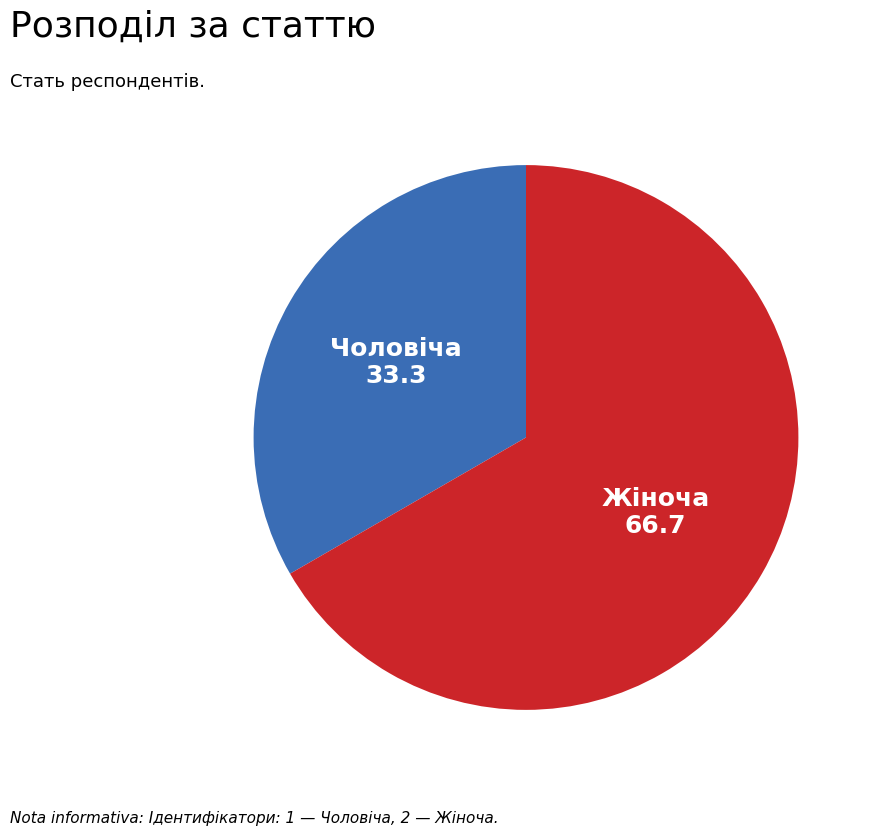

Is there a majority slice in this chart?

Yes